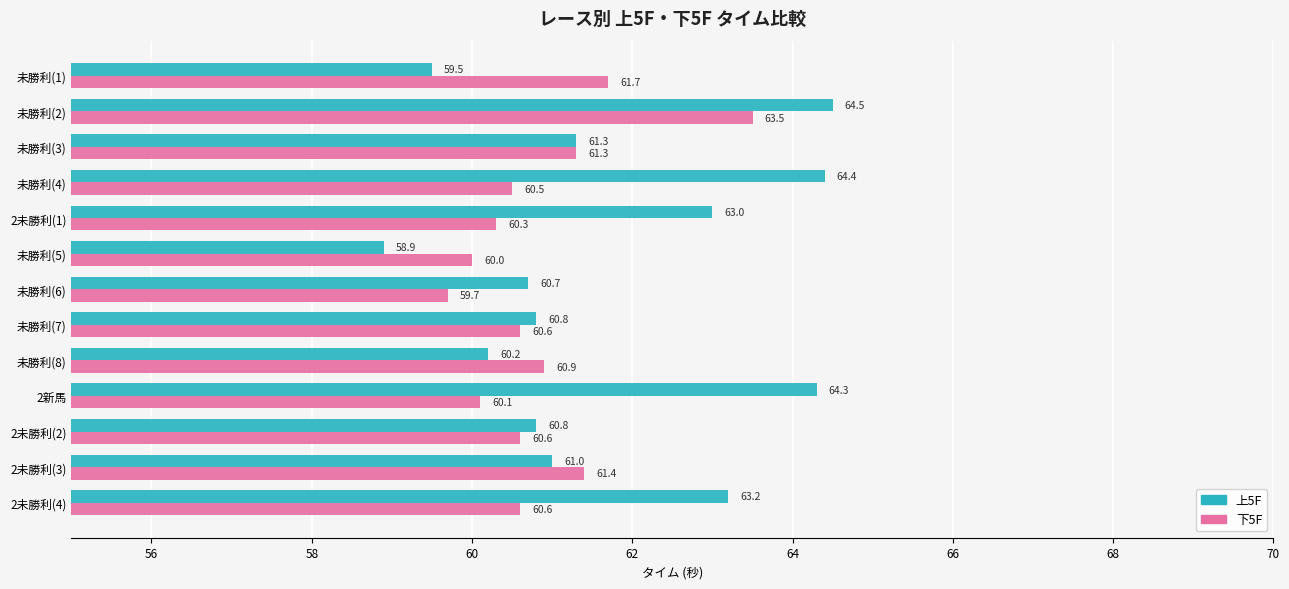

List the series in order of their overall mean, lowest first.

下5F, 上5F